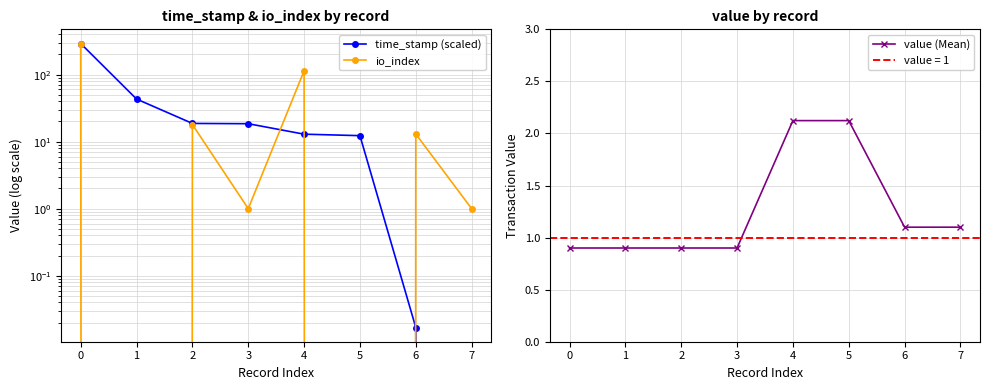

How many times do time_stamp (scaled) and io_index cross each other?

3